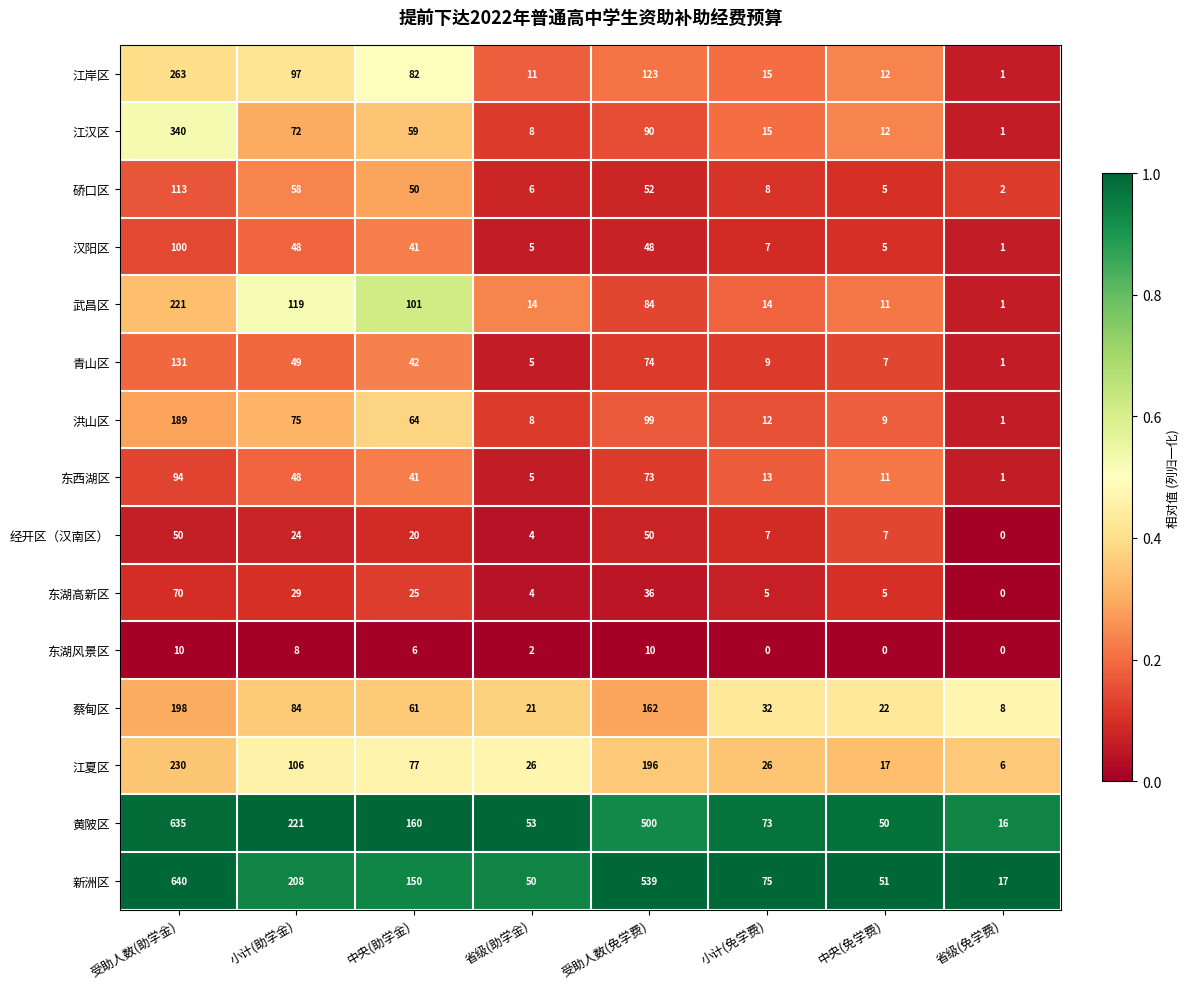

Is it true that 江岸区 equals 82 at 中央(助学金)?

True